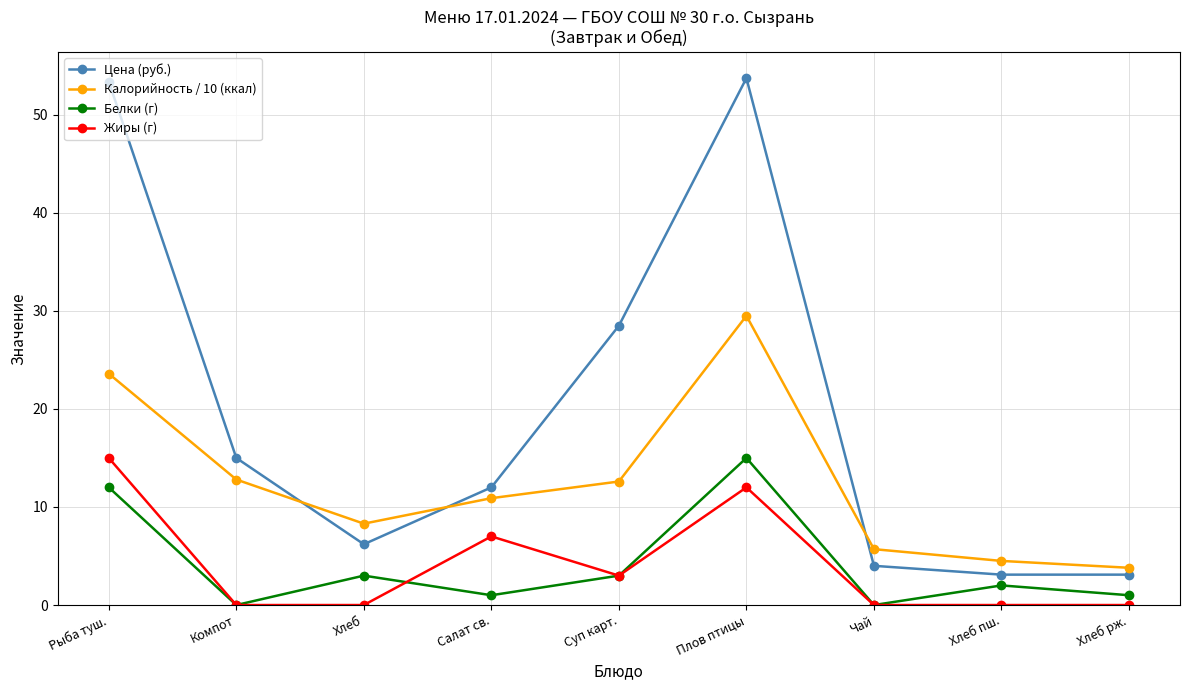

Where is the first local maximum for Жиры (г)?

Салат св.